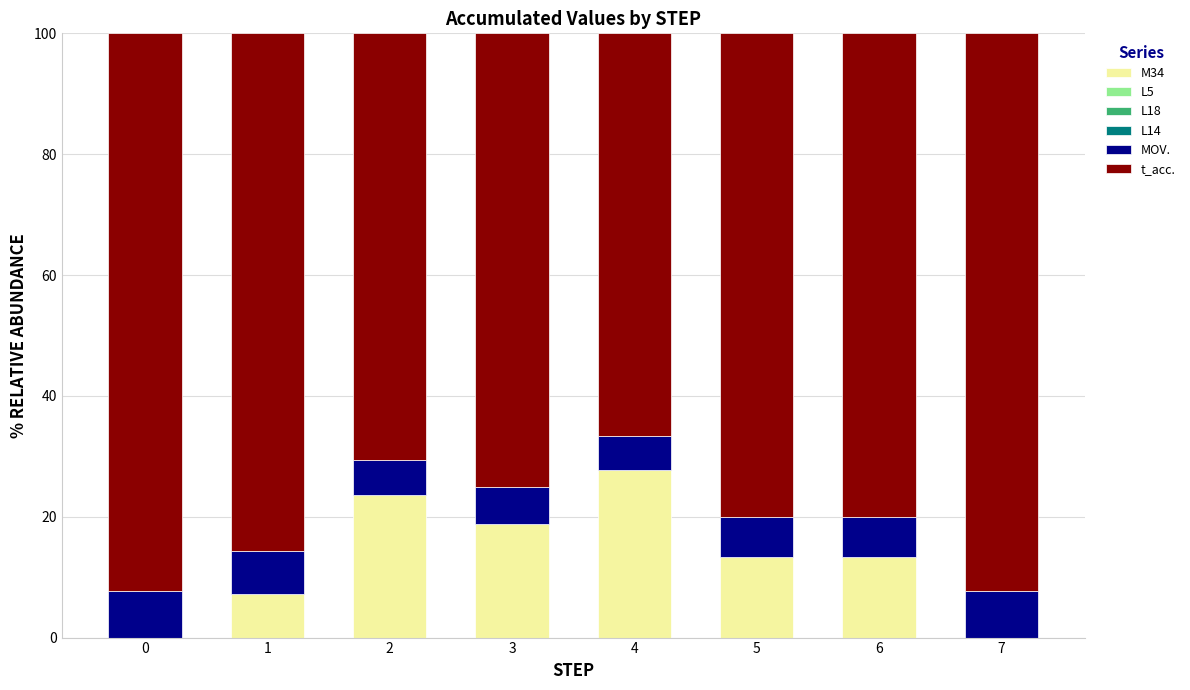

The M34 series shows 0.0 at 0. True or false?

True